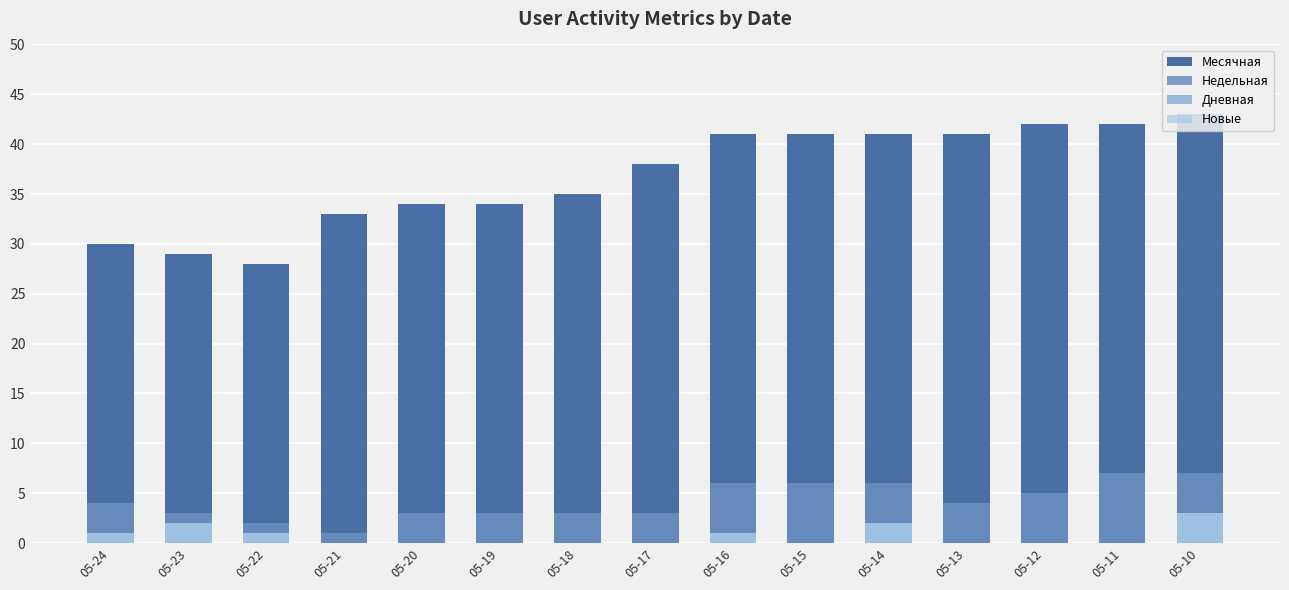

What is the sum of all Новые values?

10